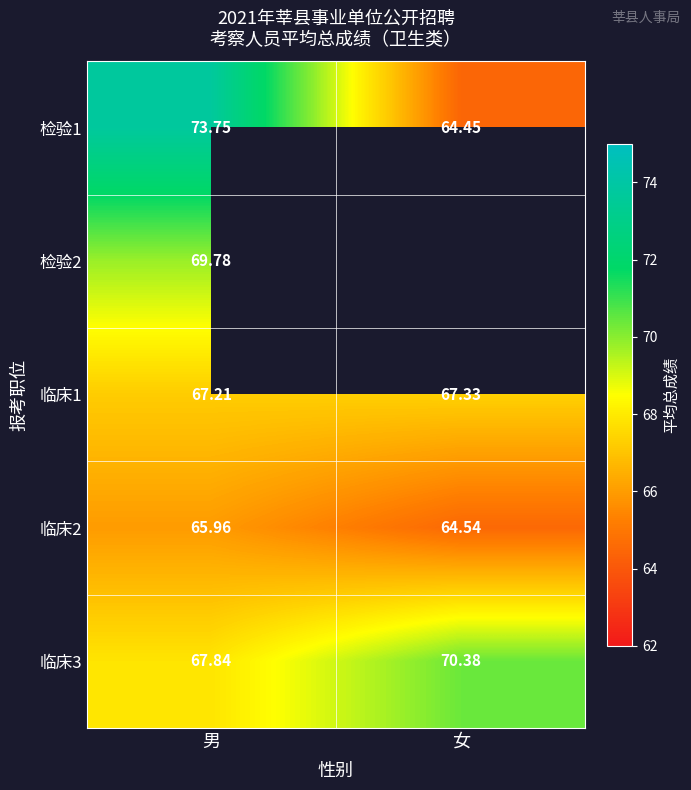

What is the spread (max minus min) of values at 女?

5.9